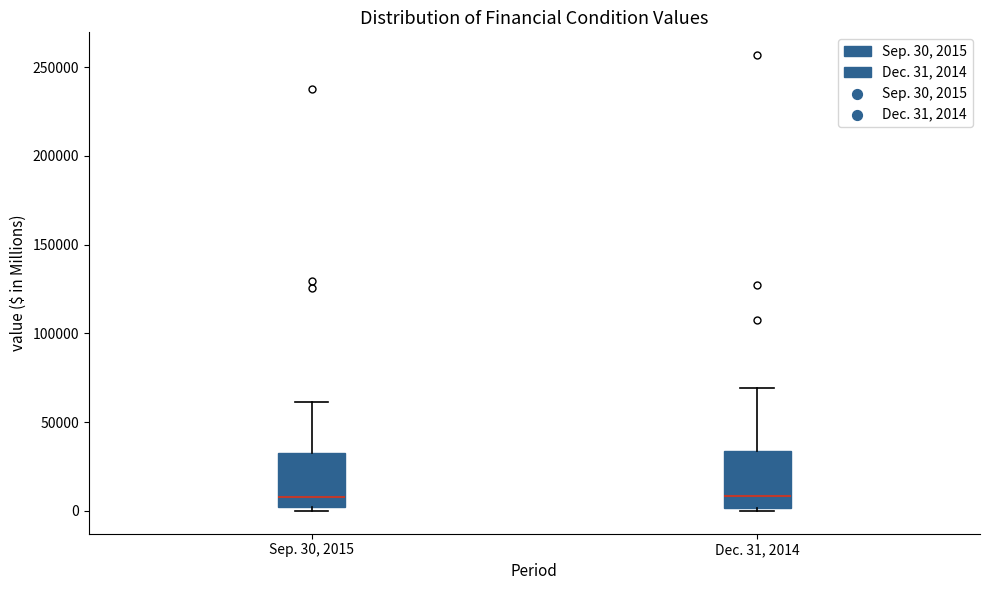

Where is the upper edge of the box for Sep. 30, 2015 on the y-axis? The values are not printed on the chart, so give them approximately, as read against the axis.

30000